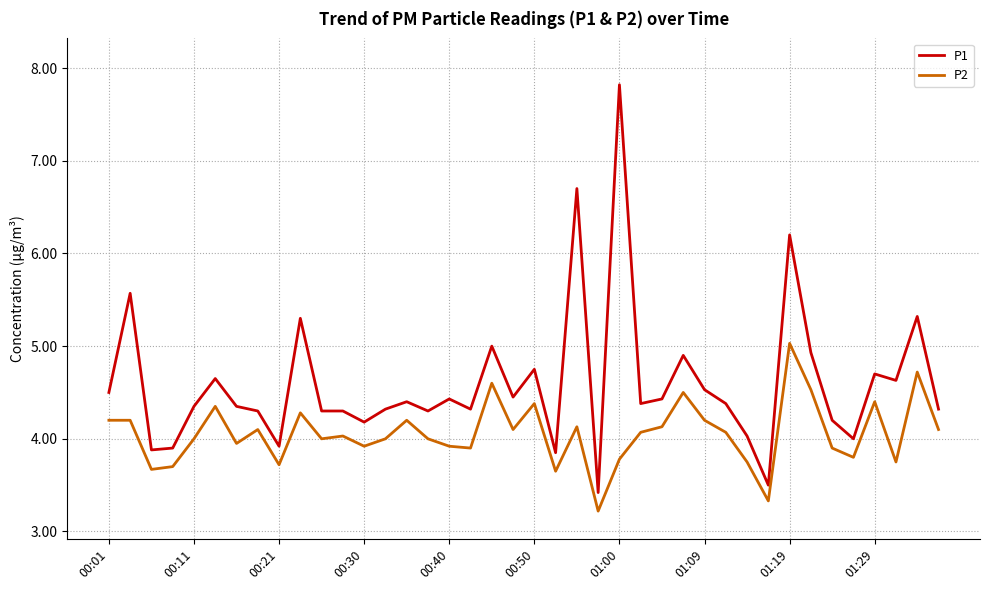

What is the minimum value shown in the chart?

3.2